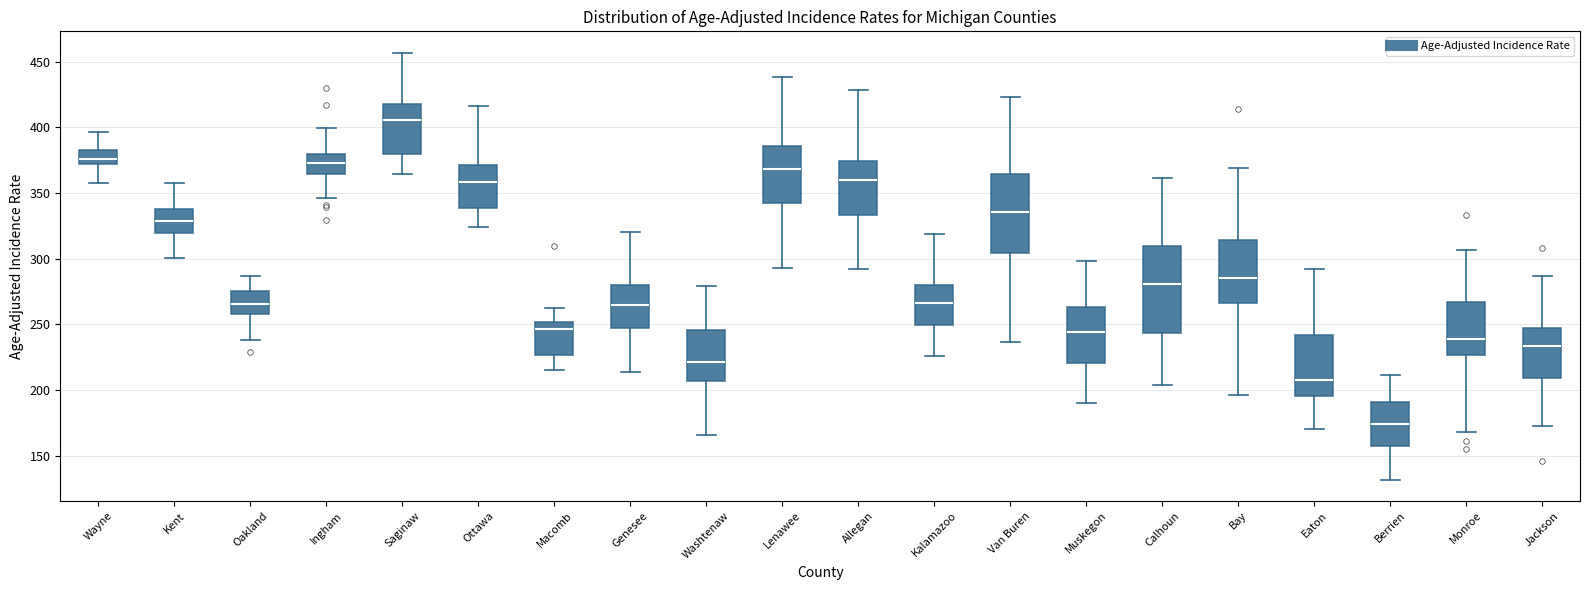

Where does the lower whisker of the box for Genesee end on the y-axis? The values are not printed on the chart, so give them approximately, as read against the axis.

215